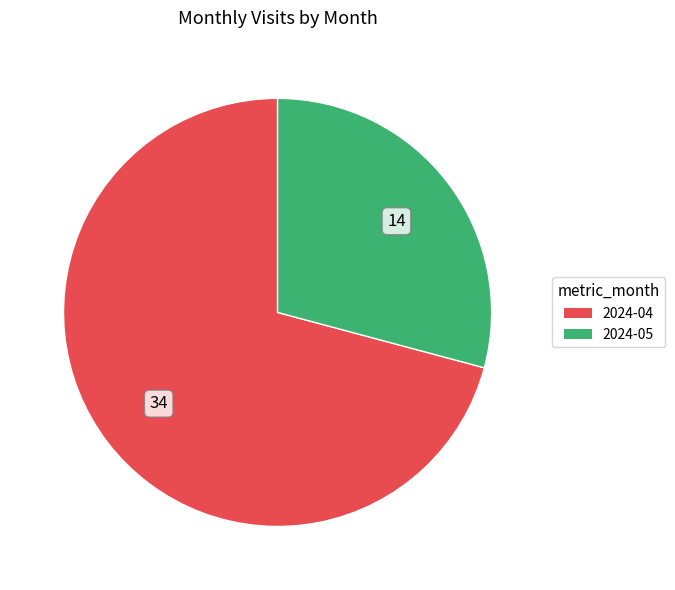

Do 2024-04 and 2024-05 together represent more than half of the pie?

Yes